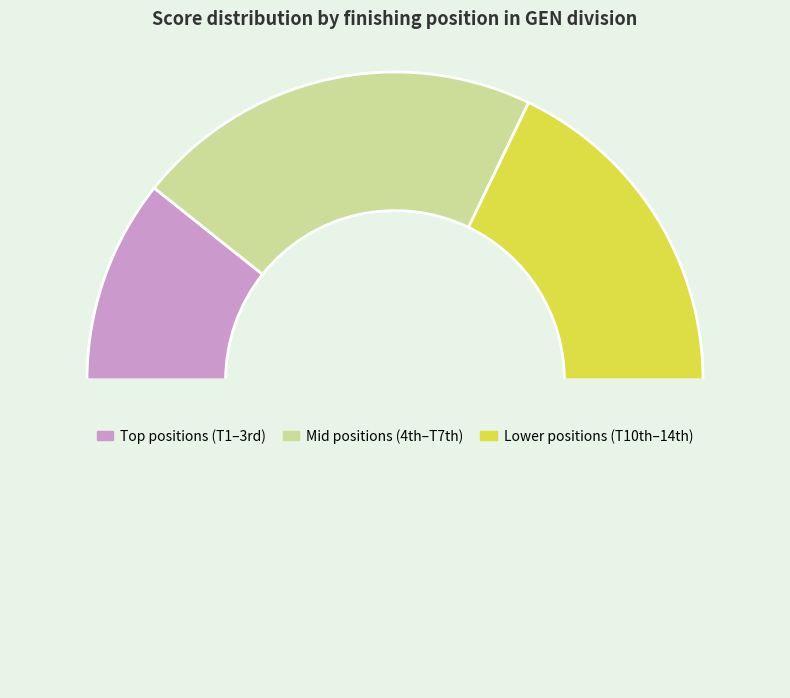

Is there any slice that represents more than half of the pie?

No